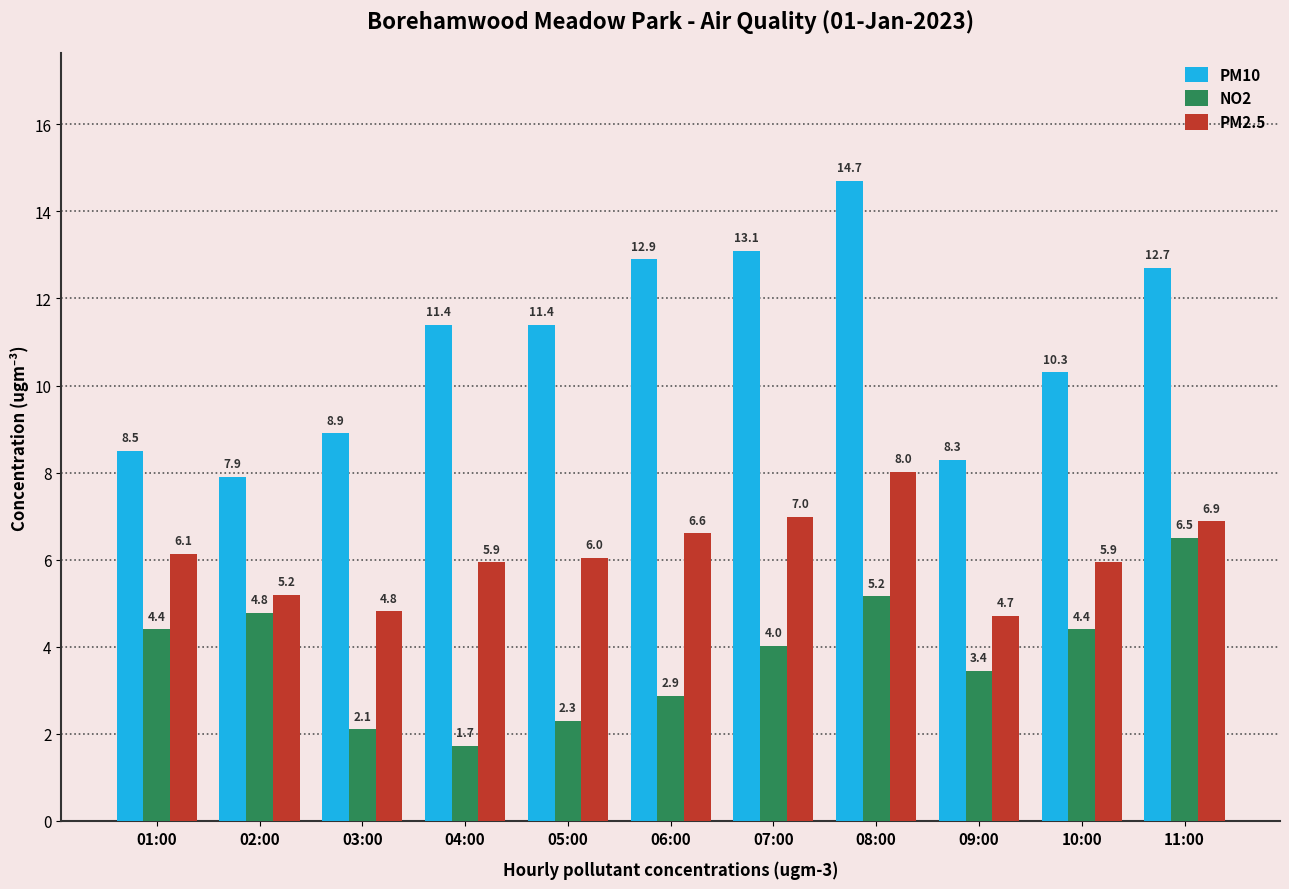

What is the difference between the highest and lowest values at 09:00?

4.9